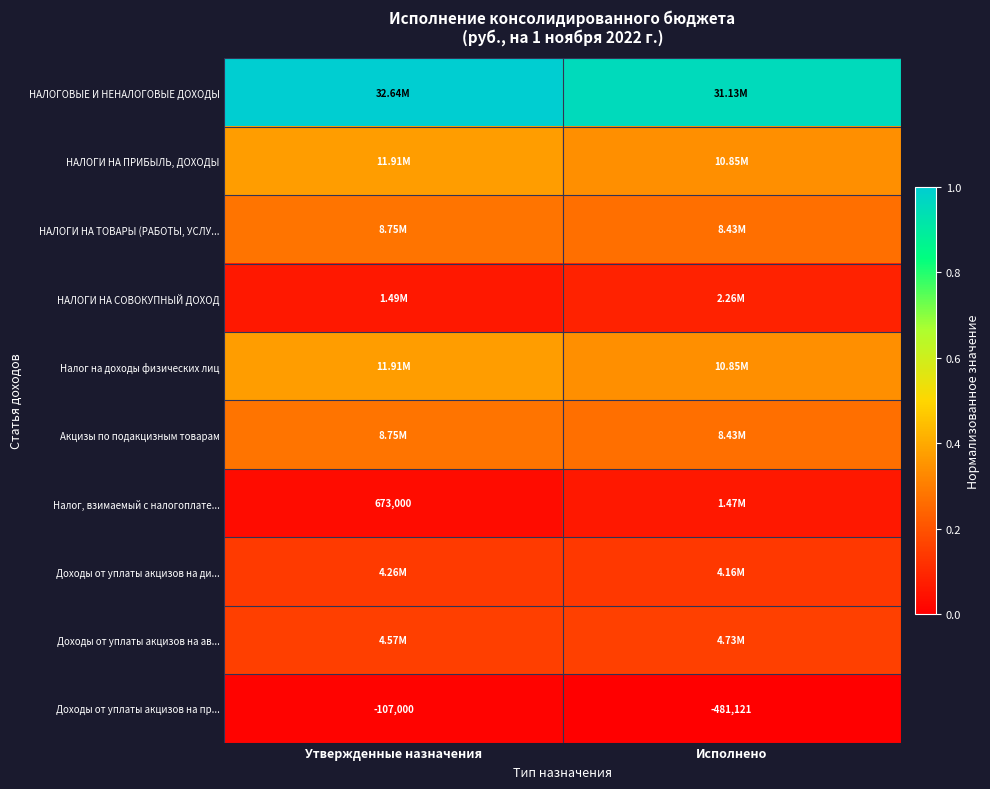

What is the difference between the highest and lowest values at Утвержденные назначения?

1.0